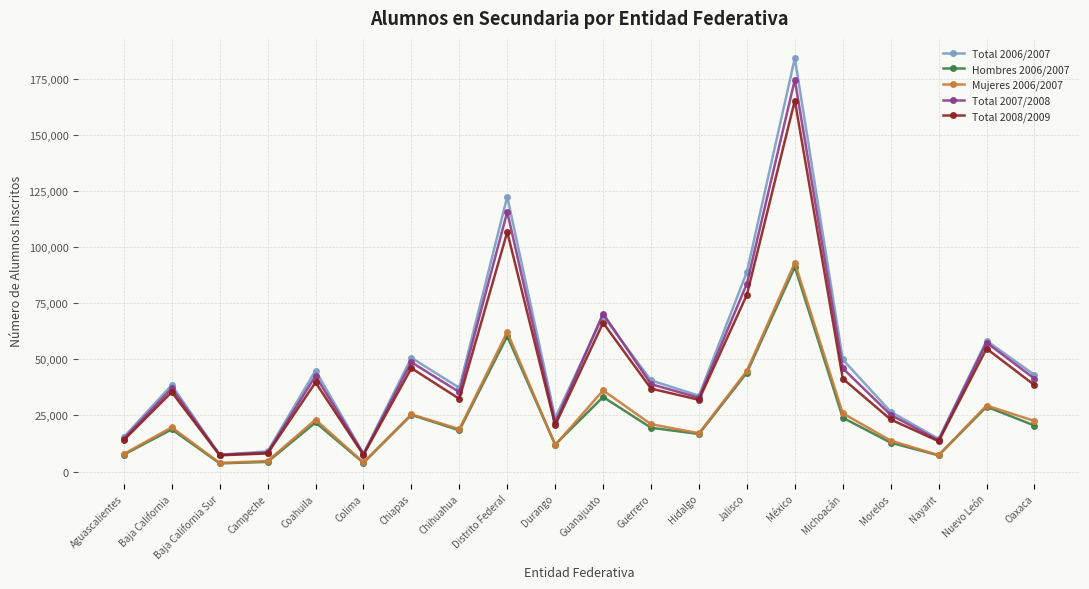

Which series ends up on top after the final intersection of Total 2007/2008 and Total 2006/2007?

Total 2006/2007